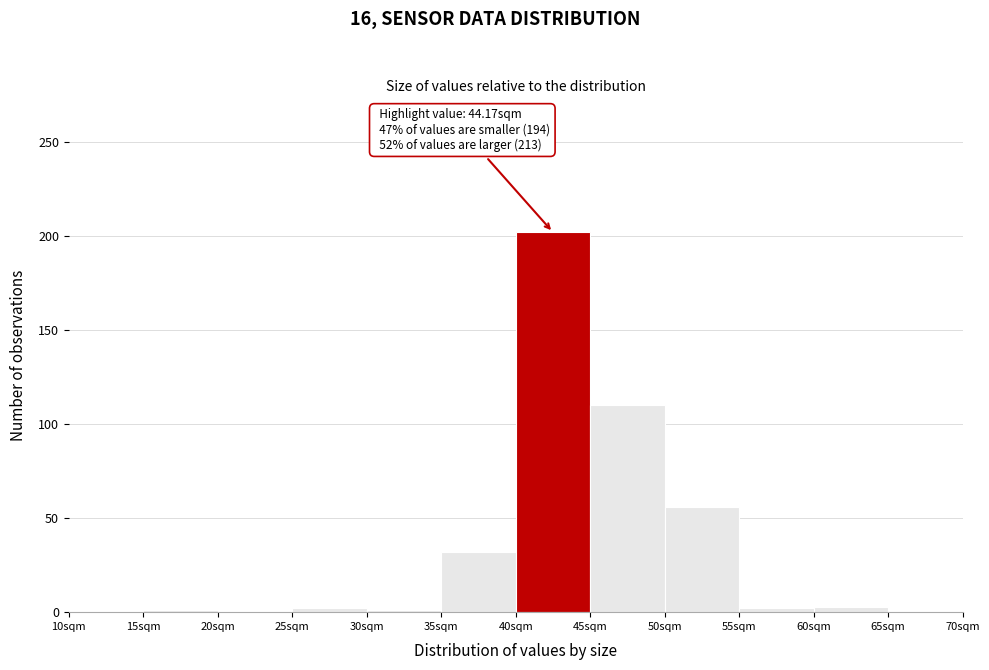

Over which range of the x-axis is the bar tallest?

40 to 45